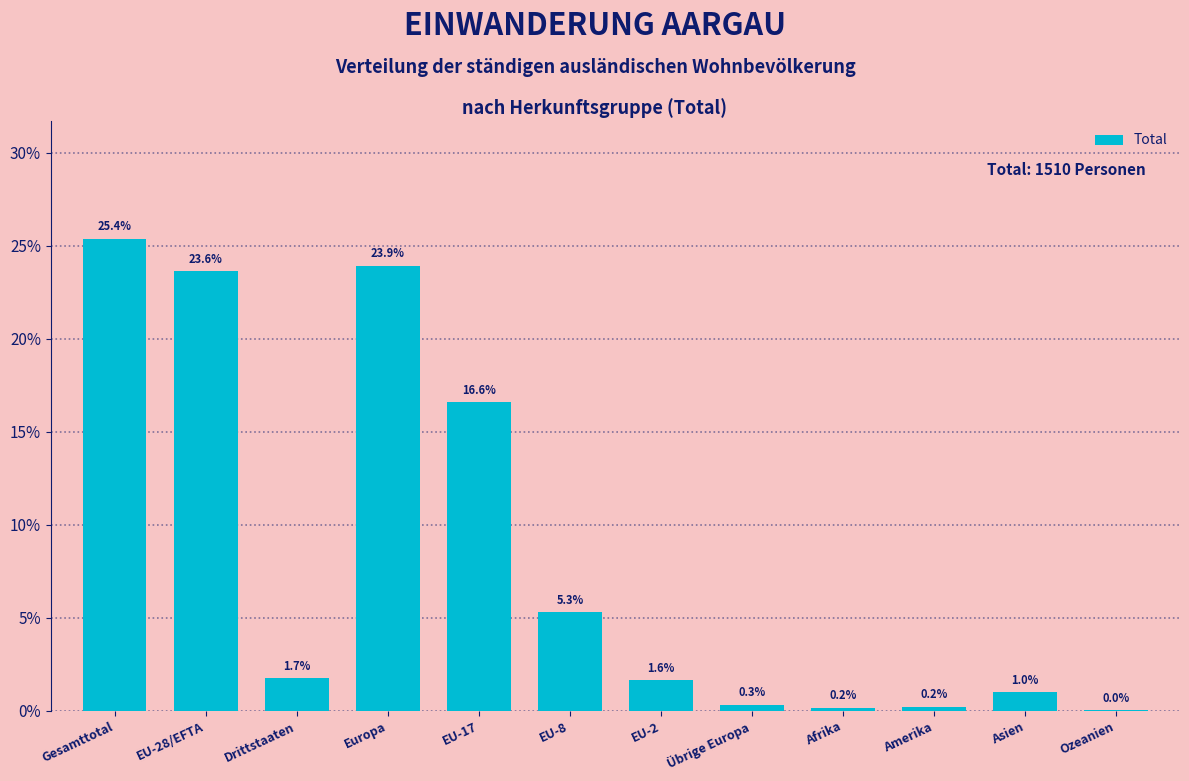

The chart shows a value of 28.7 at EU-17. True or false?

False